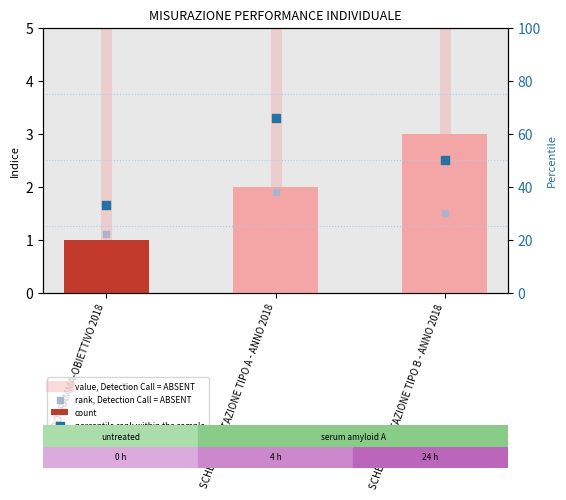

Which has a higher value, SCHEDA VALUTAZIONE TIPO A - ANNO 2018 or PROGRAMMA-OBIETTIVO 2018?

SCHEDA VALUTAZIONE TIPO A - ANNO 2018